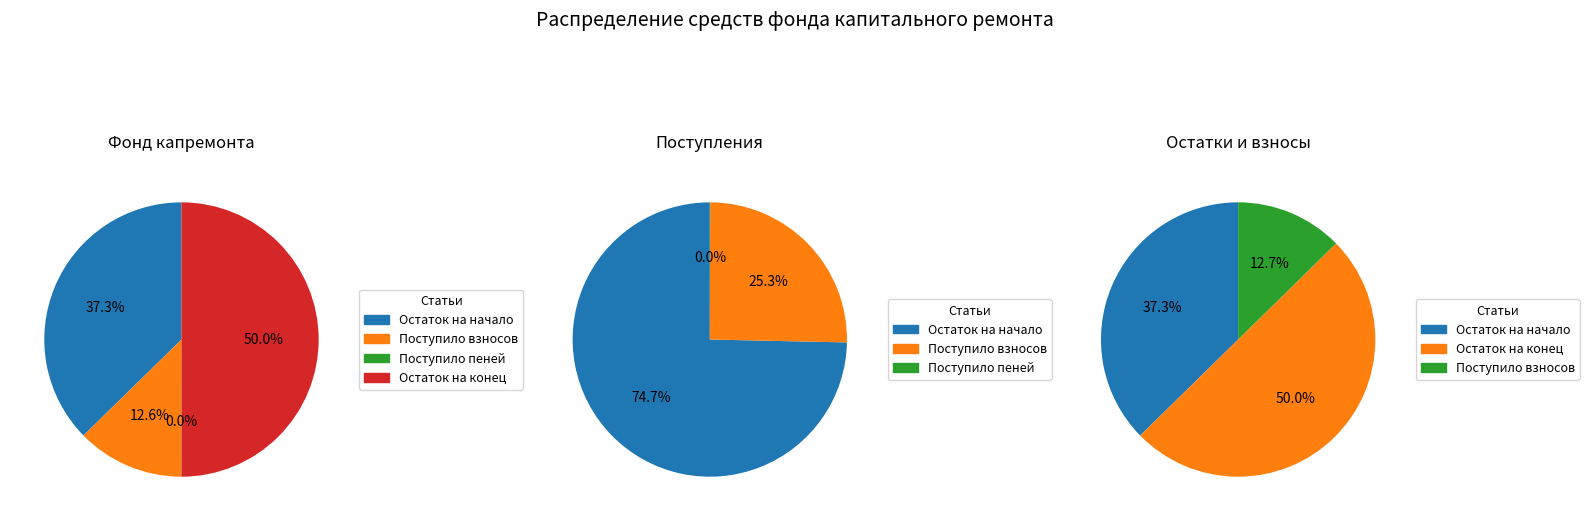

True or false: Поступило пеней accounts for 12% of the total.

False